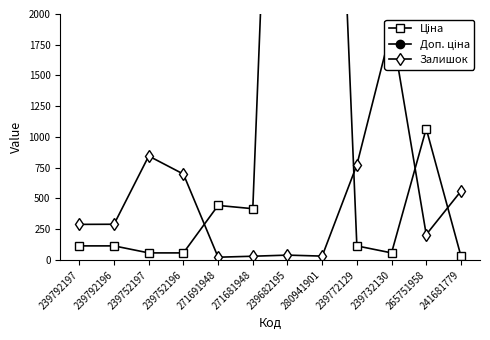

Rank the series by their maximum value, from lowest to highest.

Залишок, Ціна, Доп. ціна